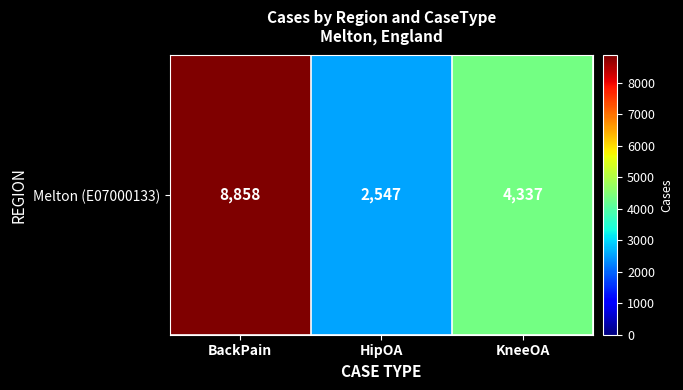

Count the number of data series in this chart.

1